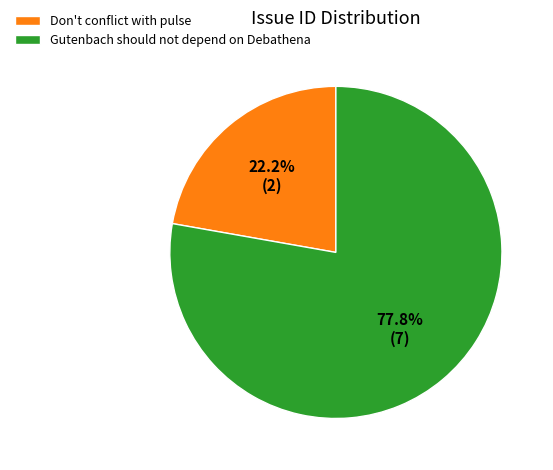

What is the ratio of the value at Don't conflict with pulse to the value at Gutenbach should not depend on Debathena?

0.3